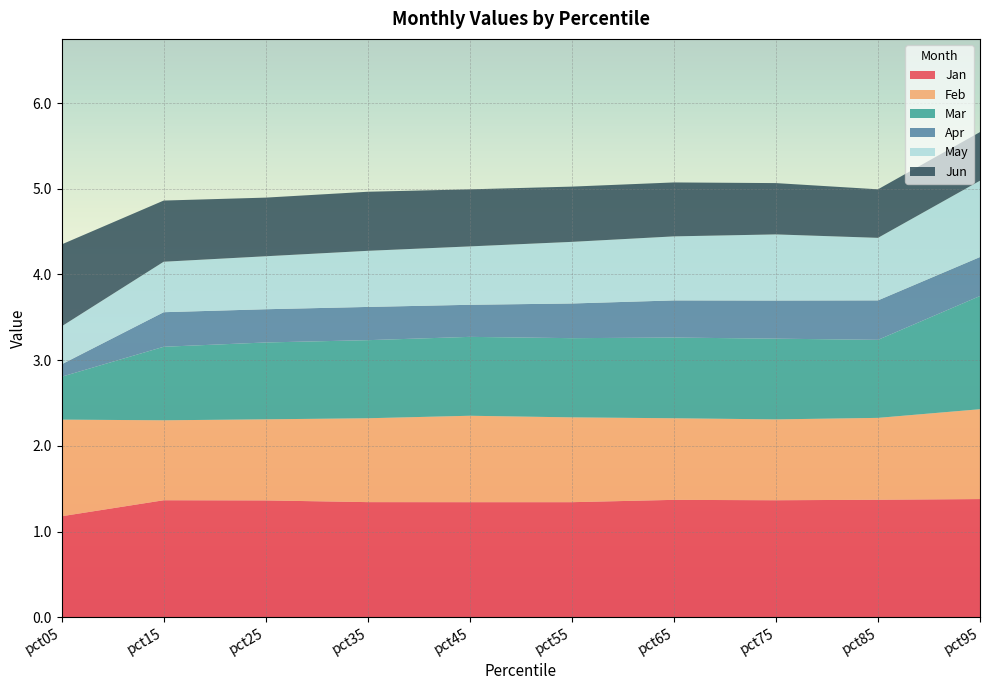

Reading left to right, list all the values displayed in this chart.

Jan: 1.2	1.4	1.4	1.3	1.3	1.3	1.4	1.4	1.4	1.4
Feb: 1.1	0.9	0.9	1.0	1.0	1.0	1.0	0.9	1.0	1.0
Mar: 0.5	0.9	0.9	0.9	0.9	0.9	0.9	0.9	0.9	1.3
Apr: 0.1	0.4	0.4	0.4	0.4	0.4	0.4	0.4	0.5	0.5
May: 0.4	0.6	0.6	0.7	0.7	0.7	0.7	0.8	0.7	0.9
Jun: 1.0	0.7	0.7	0.7	0.7	0.6	0.6	0.6	0.6	0.6